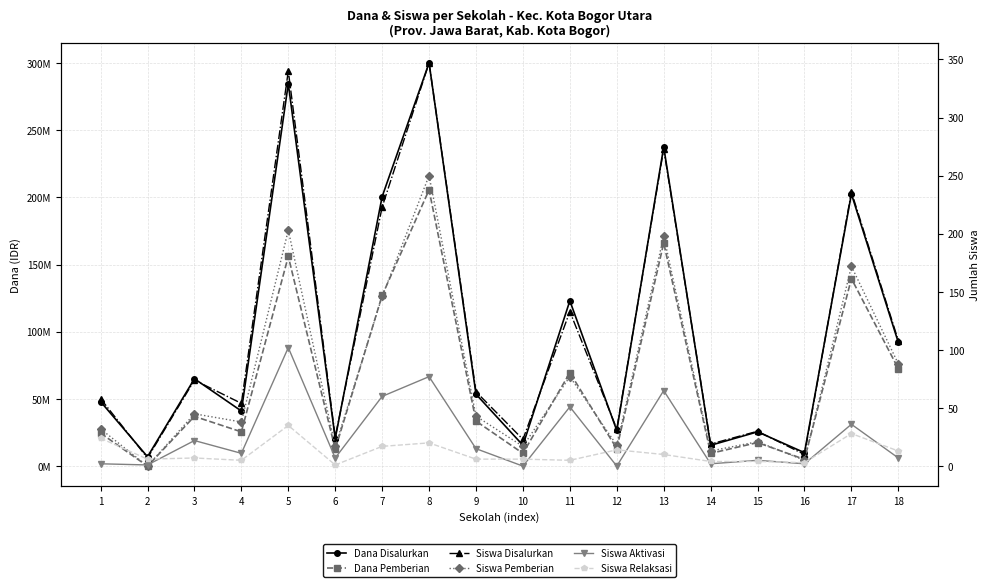

At which label does Siswa Pemberian reach its peak?

8